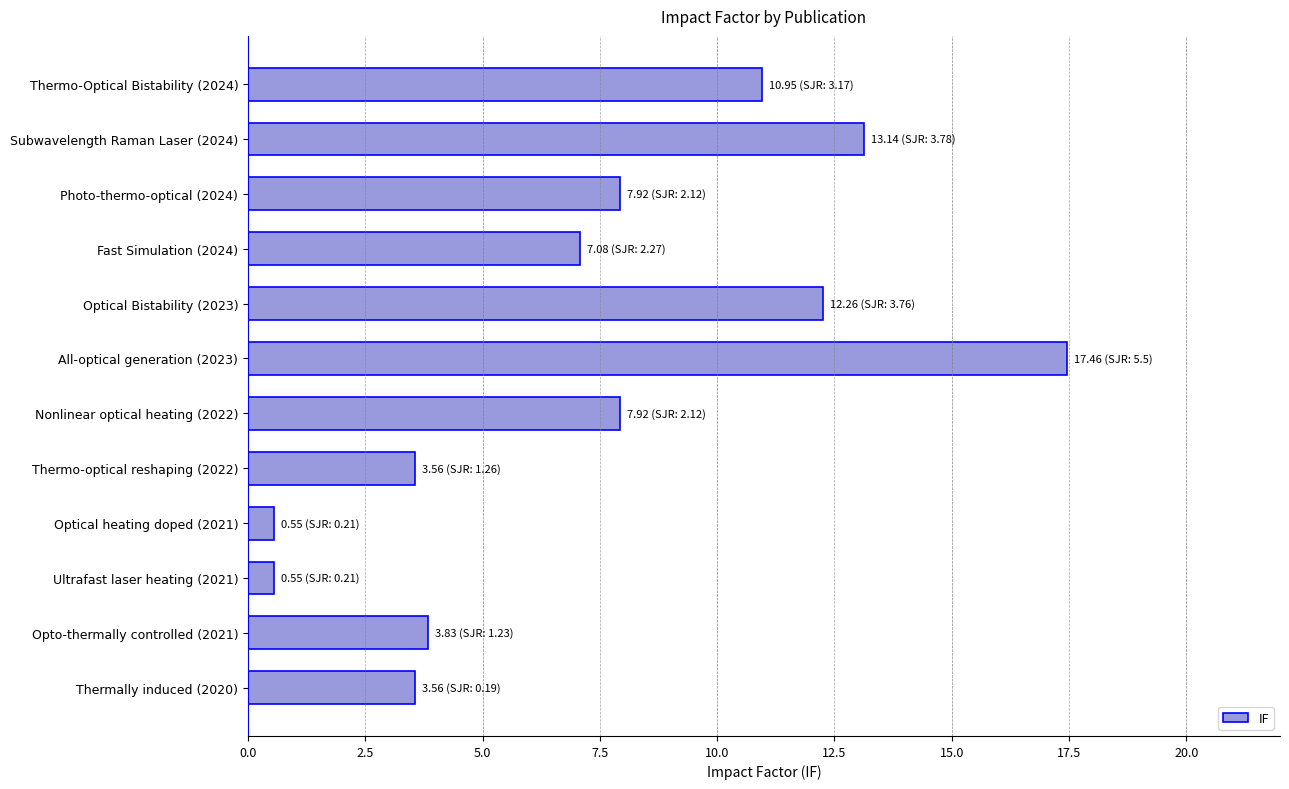

The chart shows a value of 25.9 at All-optical generation (2023). True or false?

False